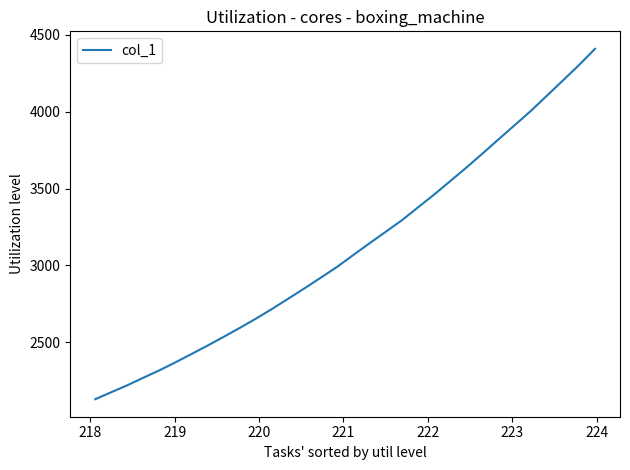

What is the minimum value shown in the chart?

2129.1